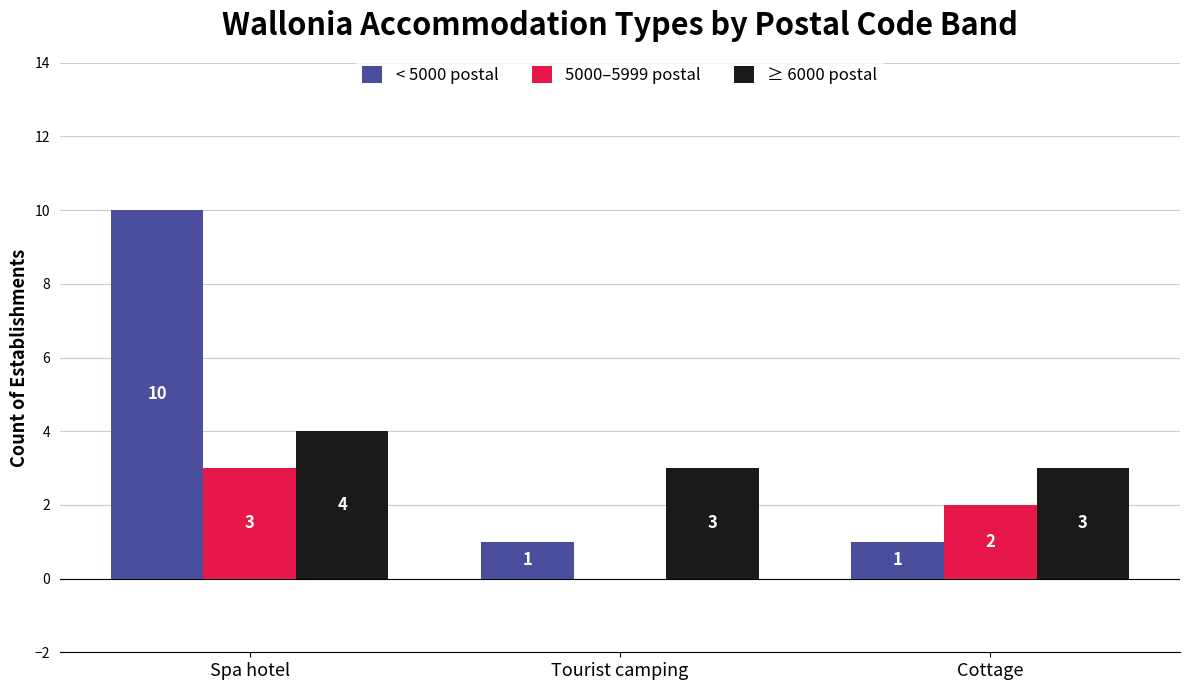

What is the greatest value displayed?

10